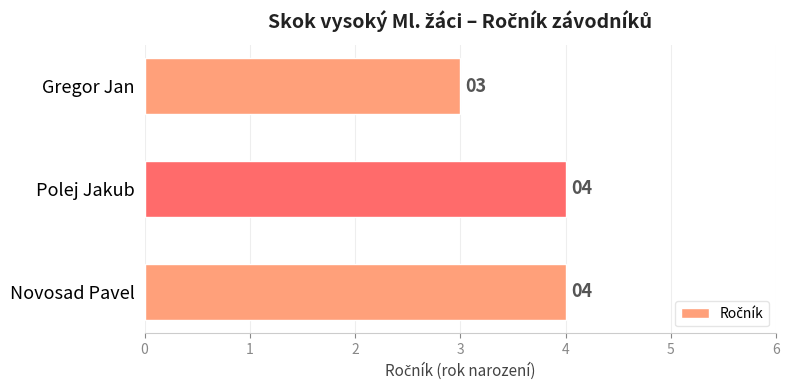

Reading bottom to top, what are all the values shown in this chart?

Novosad Pavel=4	Polej Jakub=4	Gregor Jan=3